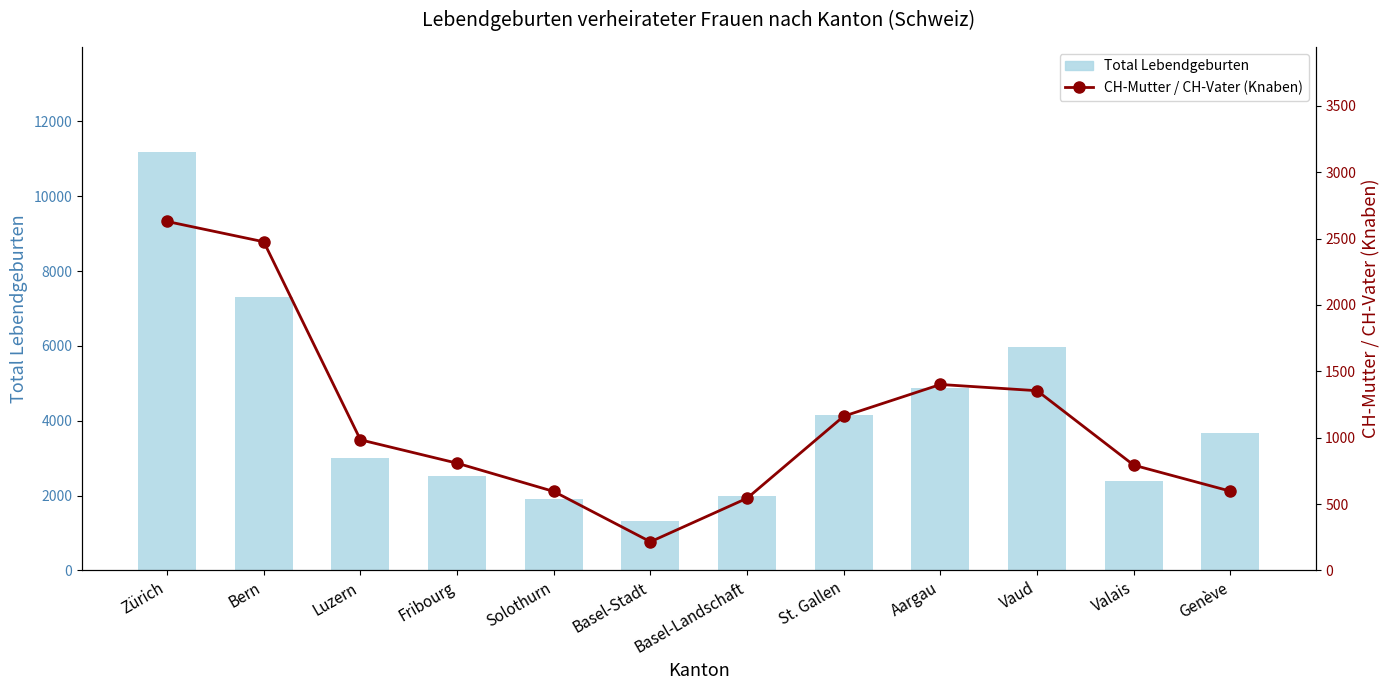

What is the label of the 10th bar from the left?

Vaud